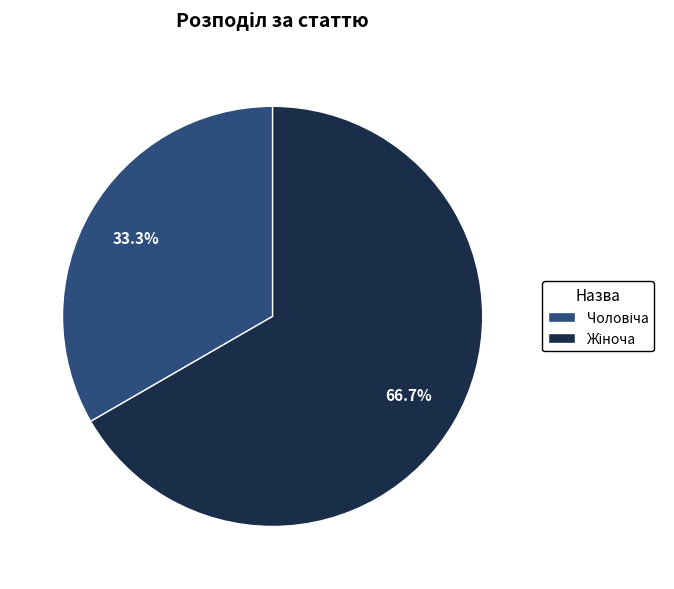

To the nearest percent, what is the difference between the largest and smallest slice percentages?

33%